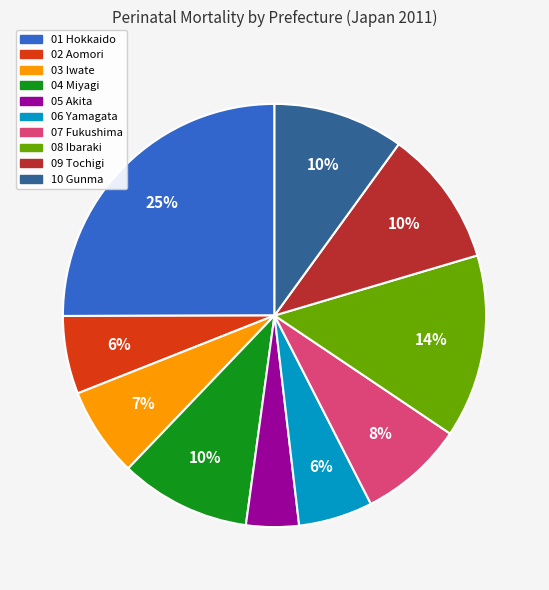

Between 05 Akita and 06 Yamagata, which is larger?

06 Yamagata